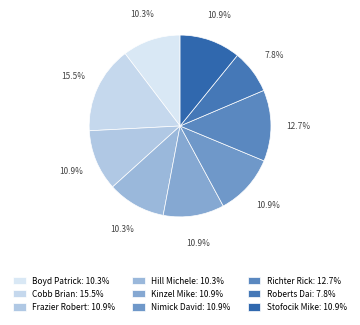

To the nearest percent, what portion does Kinzel Mike represent?

11%